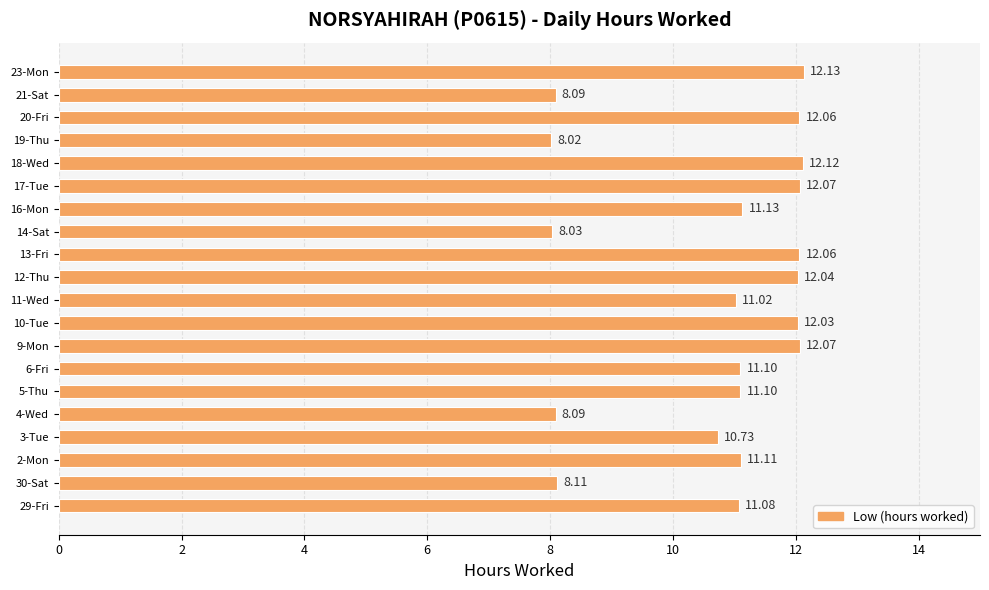

What is the sum of the values at 20-Fri and 11-Wed?

23.1